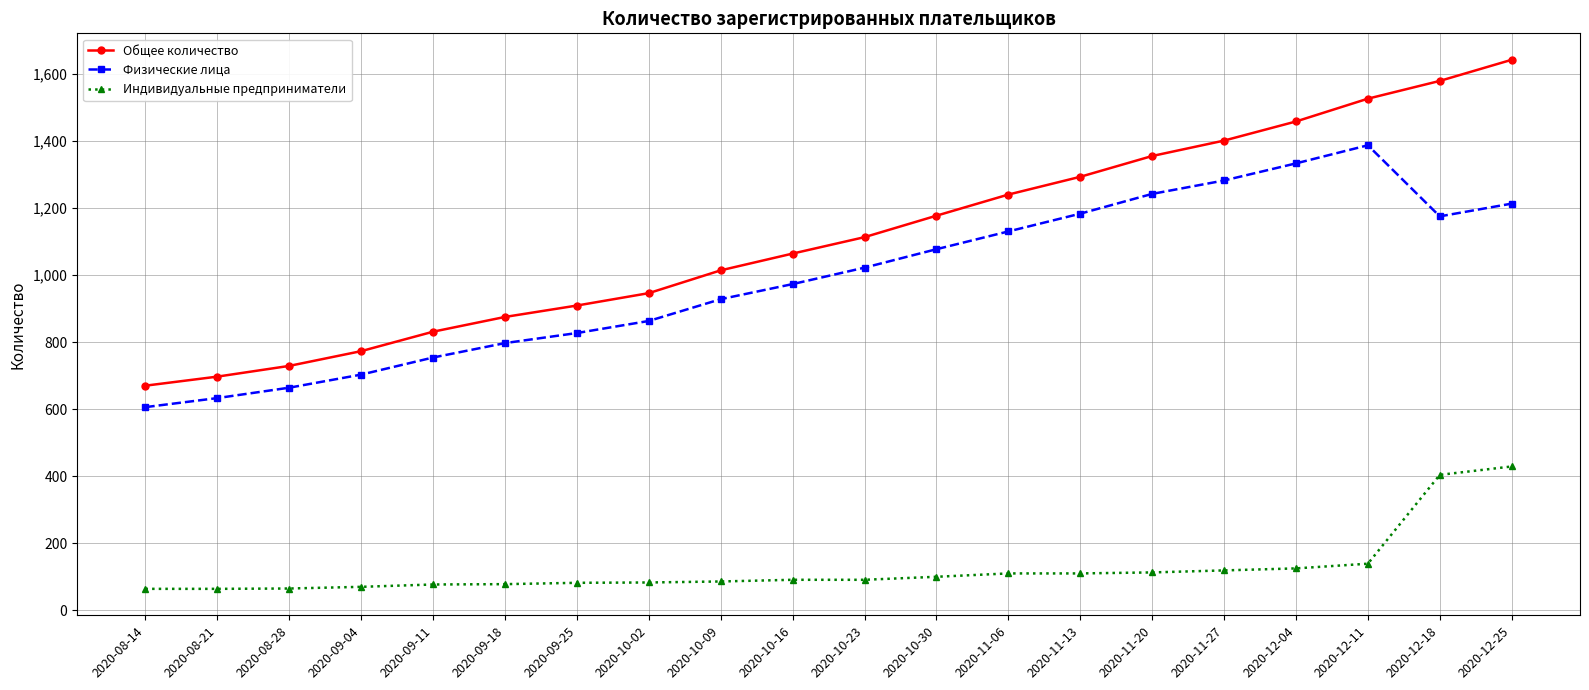

How many data points does each series have?

20